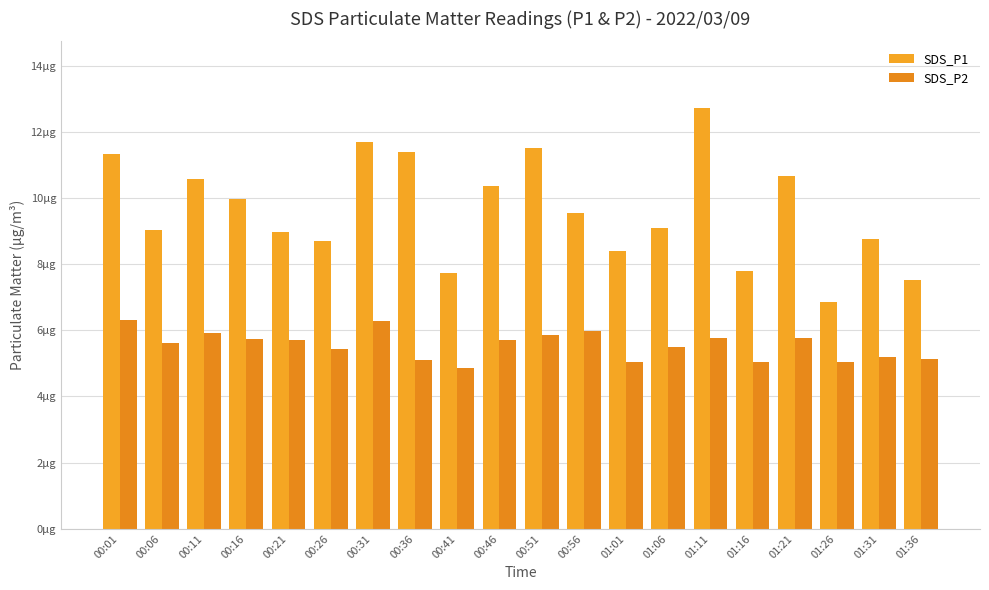

Does the chart contain stacked bars?

No